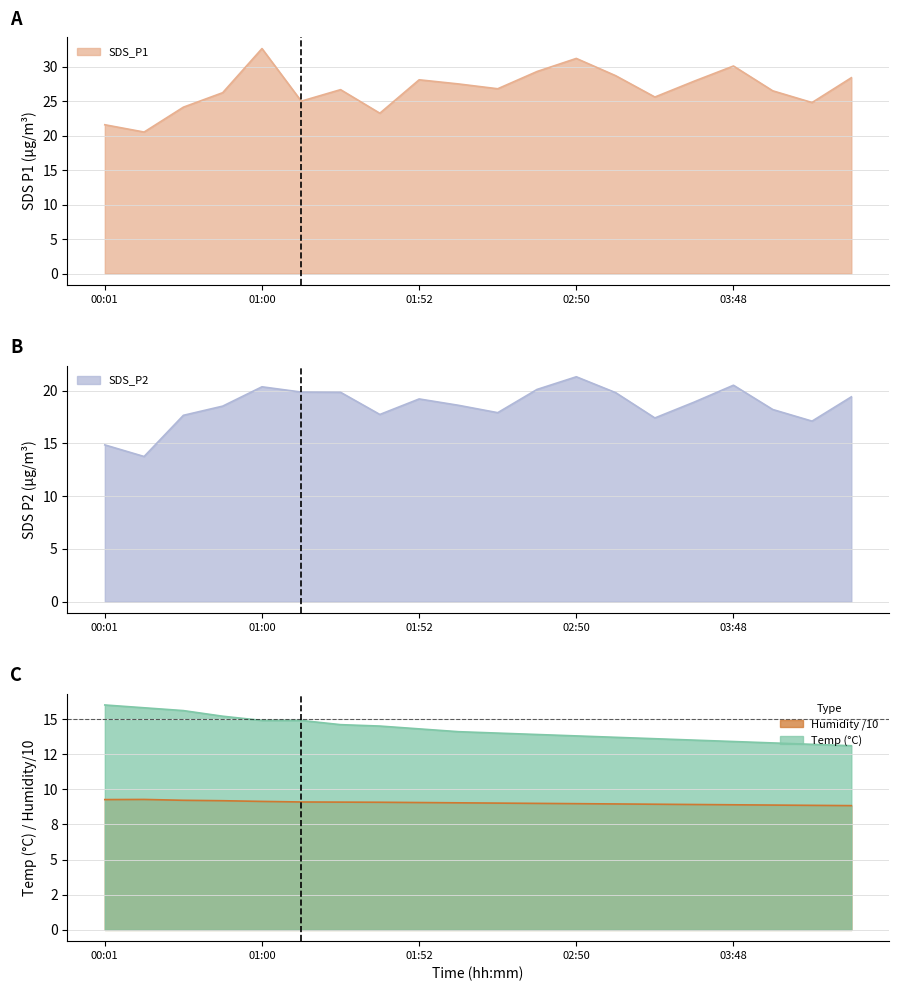

What is the label of the 14th point from the right?

01:29